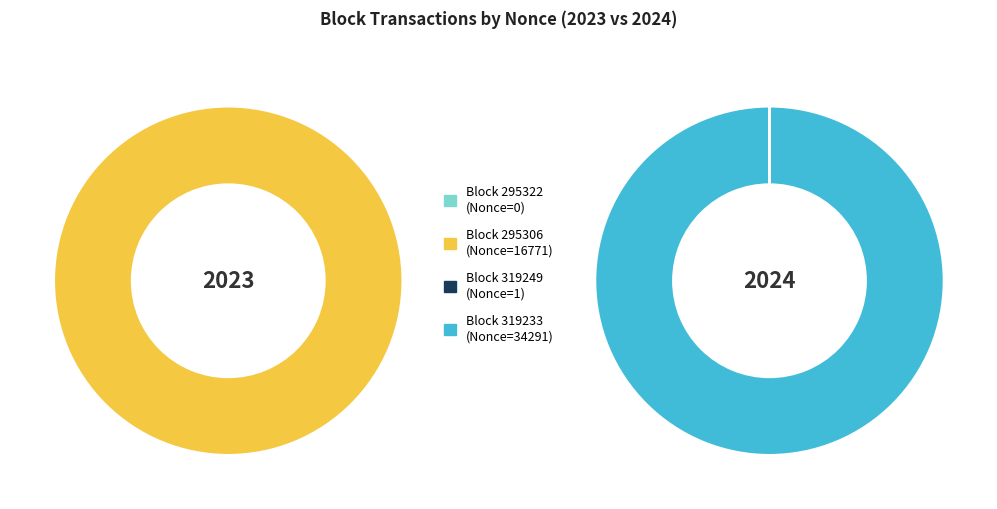

How many slices are in this pie chart?

4